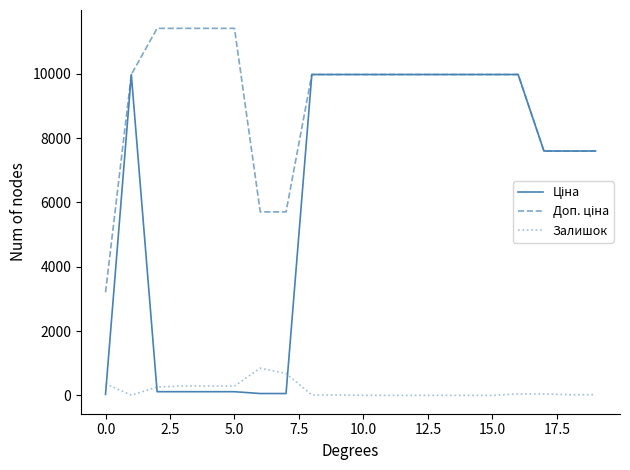

What is the greatest value displayed?

11410.0